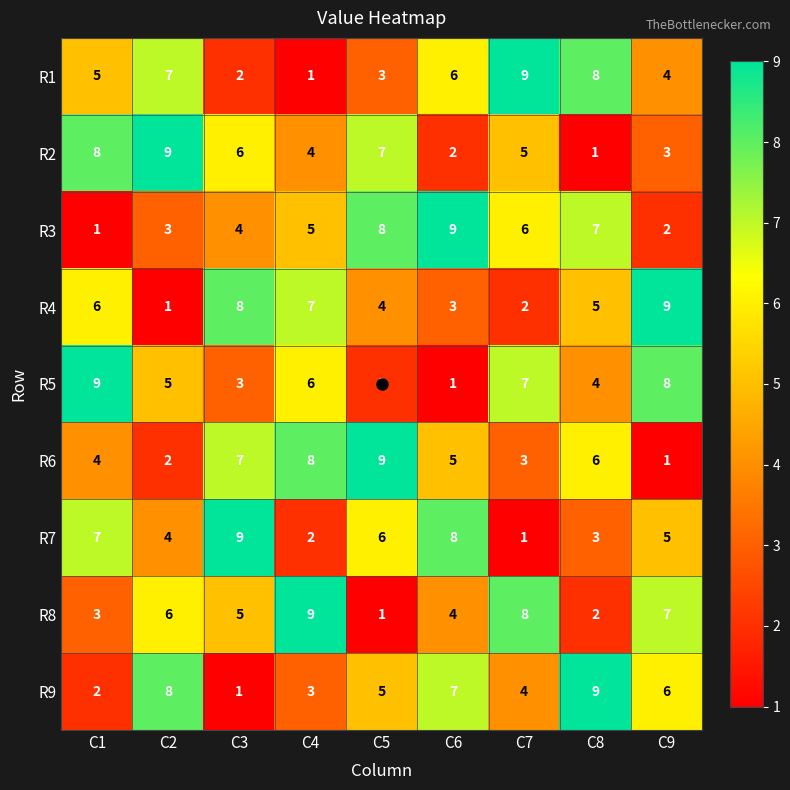

What is the difference between the second highest and minimum values in the R4 series?

7